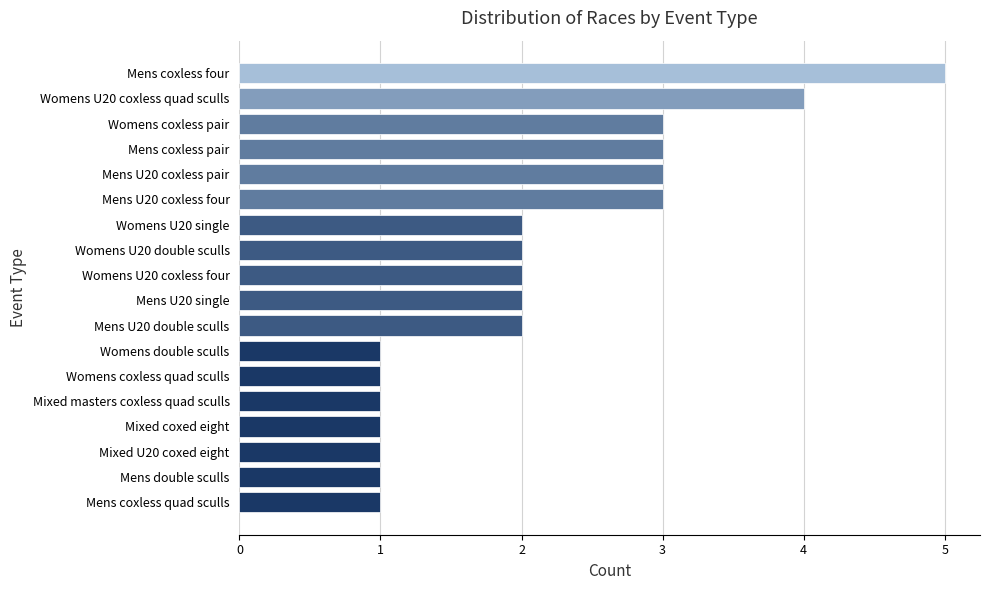

Does the chart contain any negative values?

No